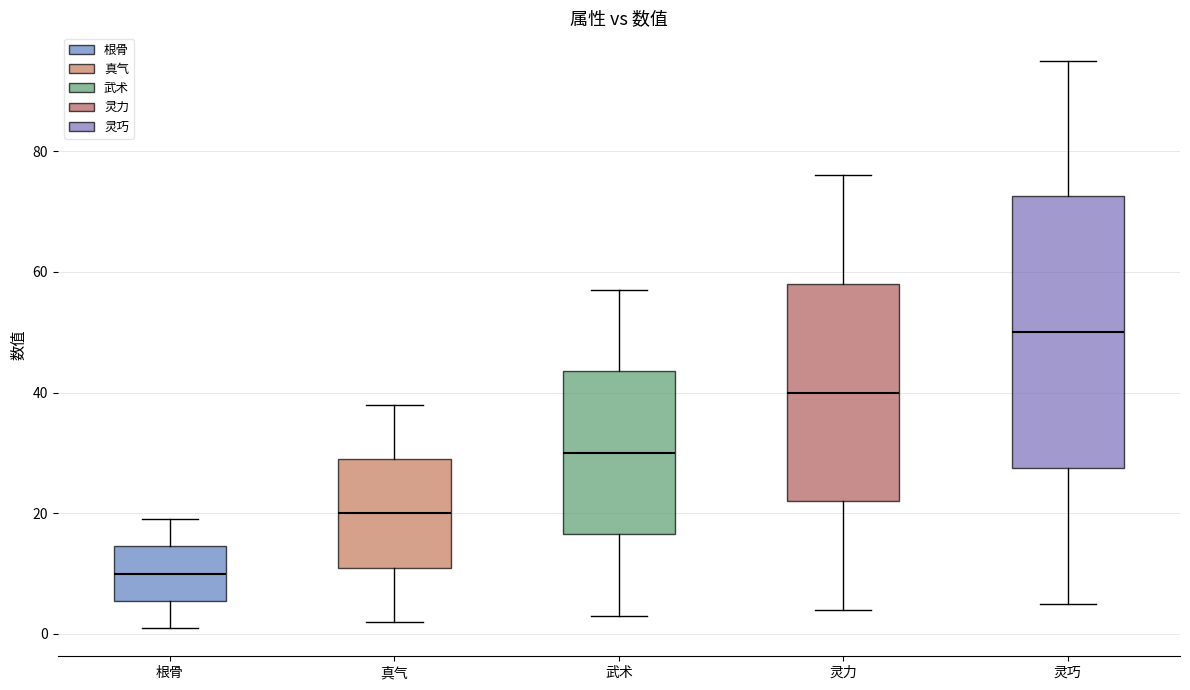

Where does the lower whisker of the box for 真气 end on the y-axis? The values are not printed on the chart, so give them approximately, as read against the axis.

2